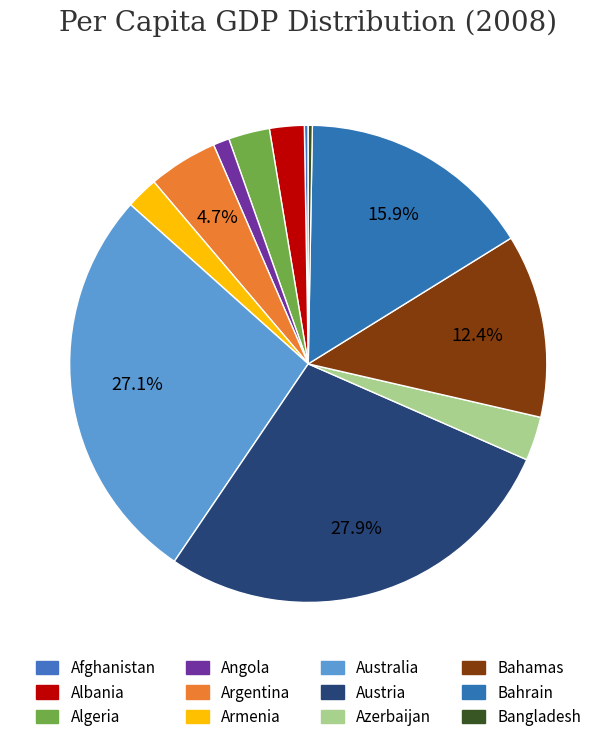

The Argentina slice represents 11% of the pie. True or false?

False